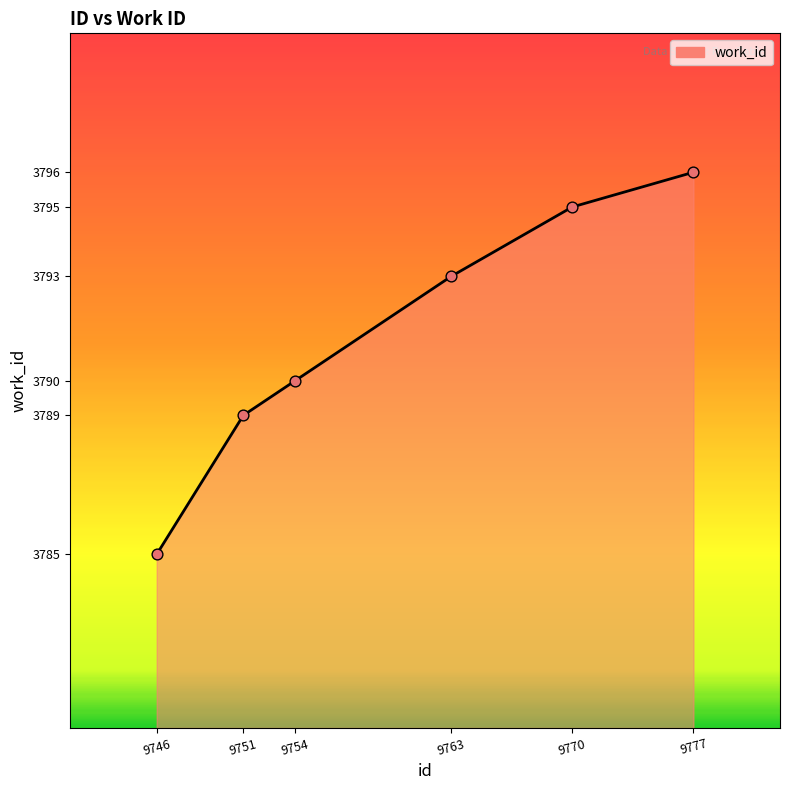

Approximately how many times larger is the value at 9751 compared to 9763?

1.0